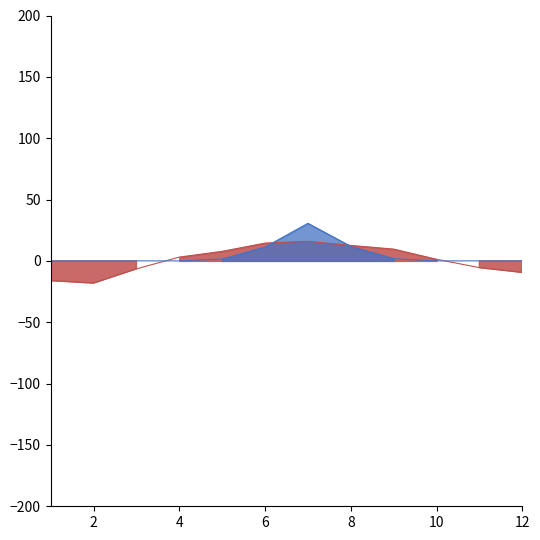

At which category is the sum across all series the highest?

7